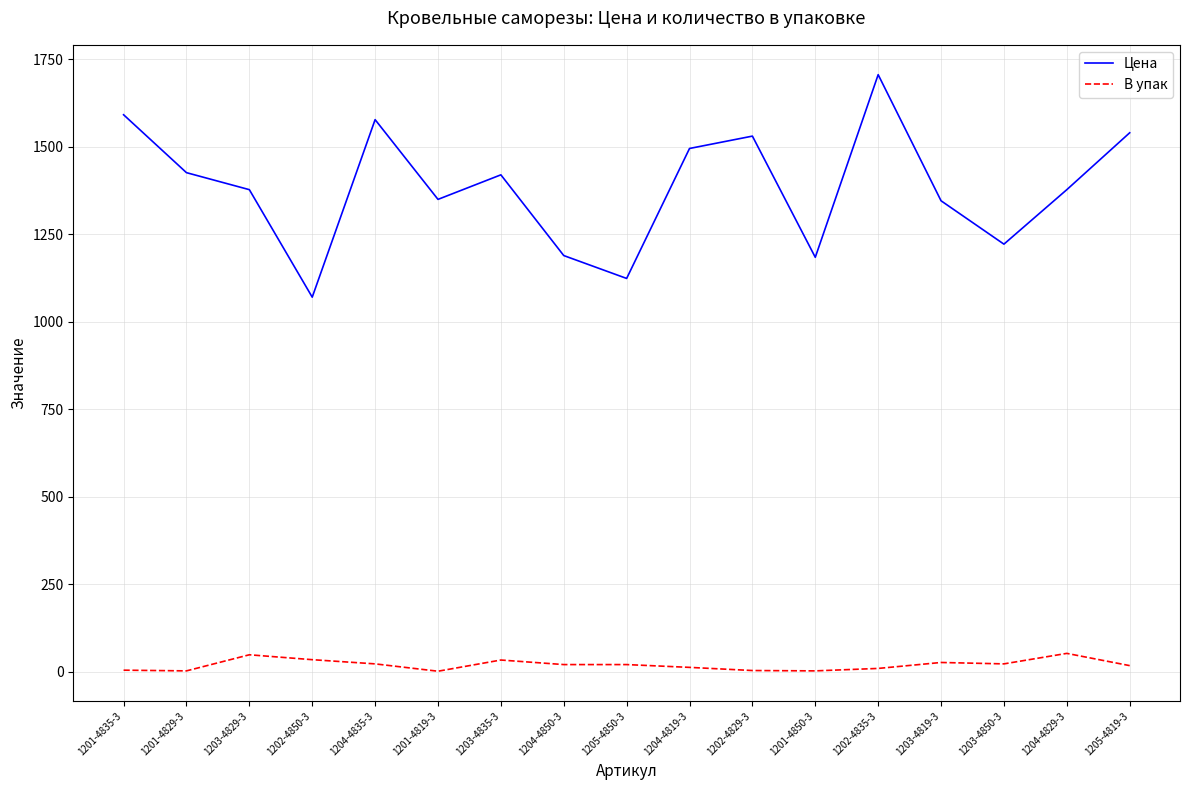

What is the spread (max minus min) of values at 1204-4819-3?

1483.0